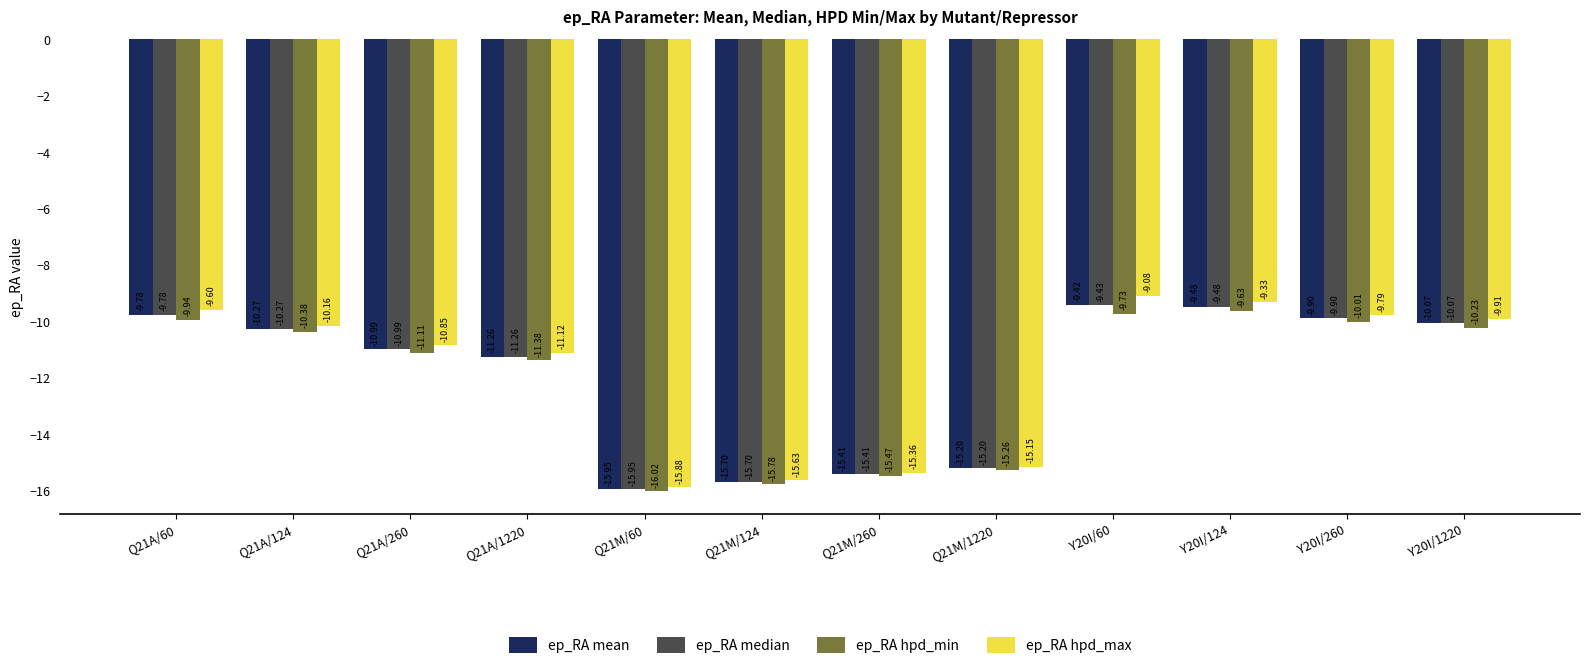

At which category is the sum across all series the highest?

Y20I/60